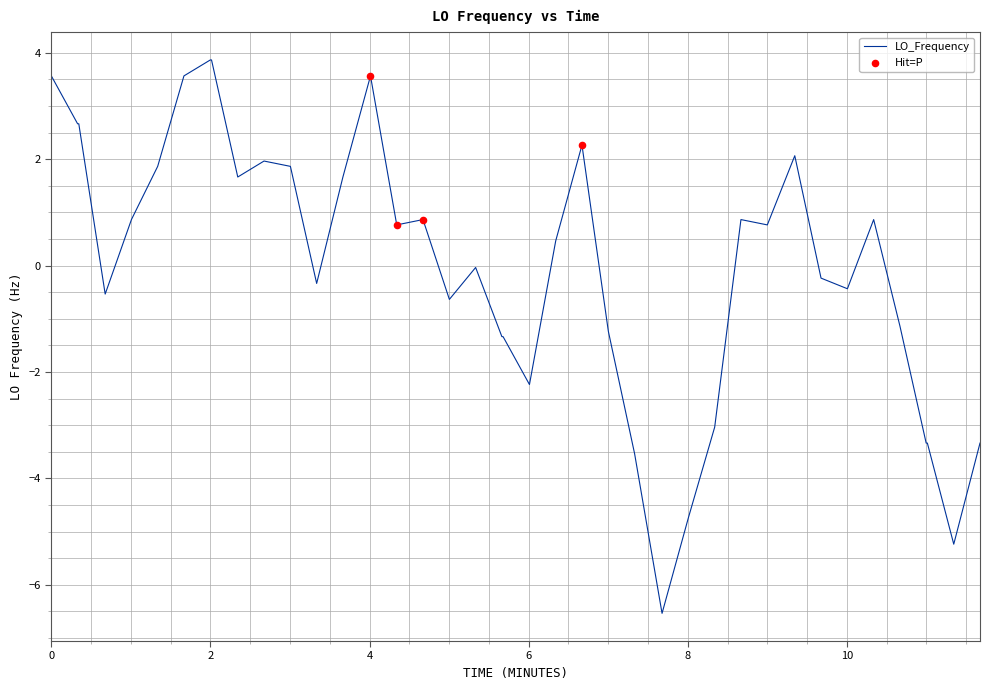

What is the maximum value shown in the chart?

3.9